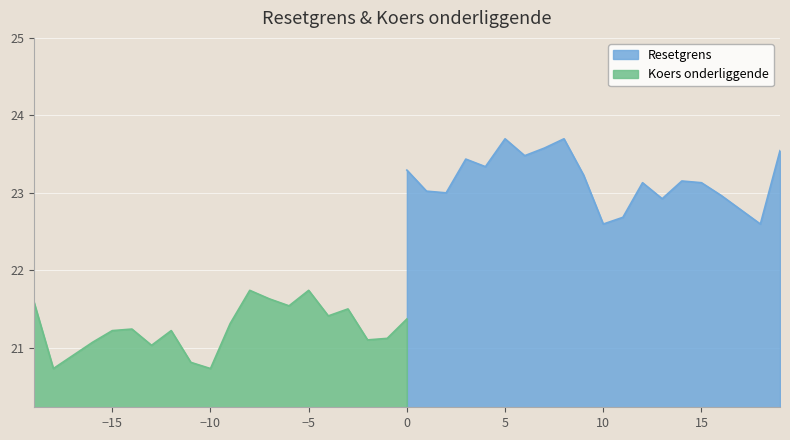

The value of Resetgrens at 15 is 23.1. True or false?

True